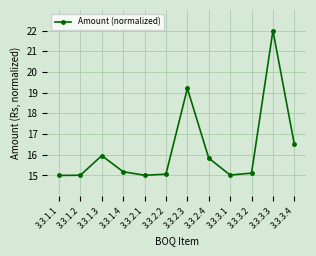

Approximately how many times larger is the value at 3.3.1.1 compared to 3.3.1.4?

1.0